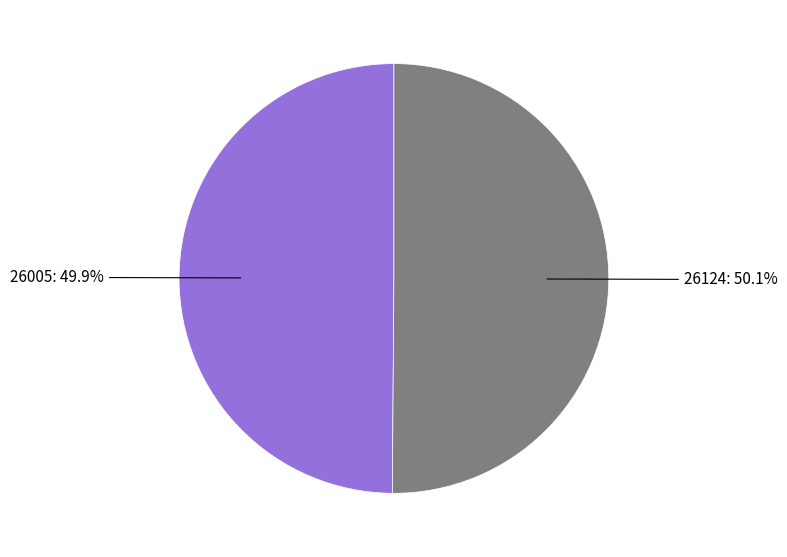

Is there a majority slice in this chart?

Yes